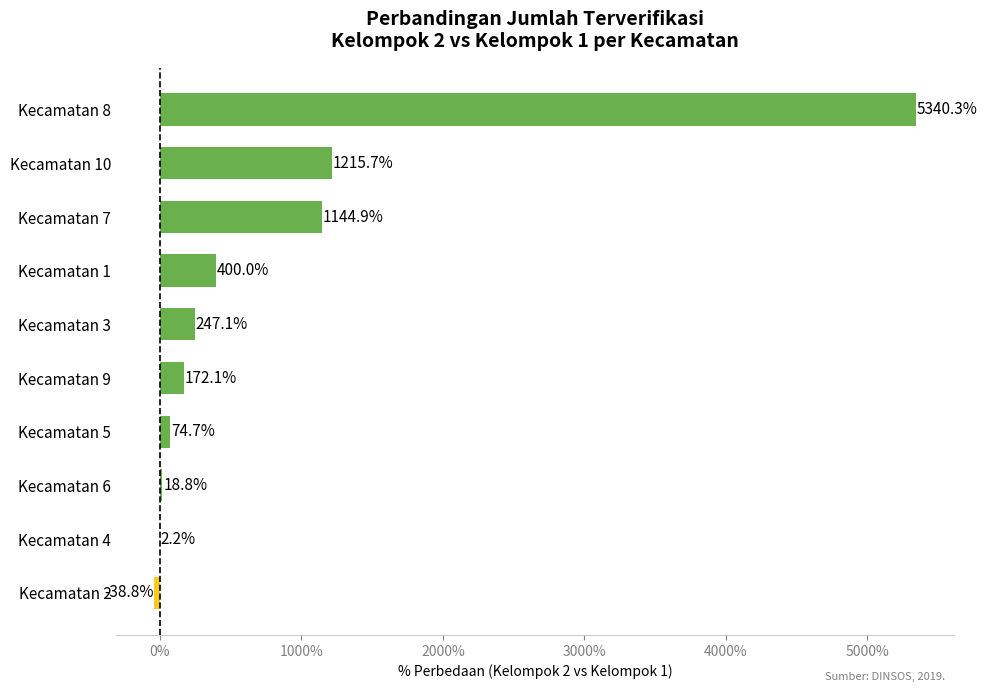

What is the change in value from Kecamatan 2 to Kecamatan 10?

+1254.5